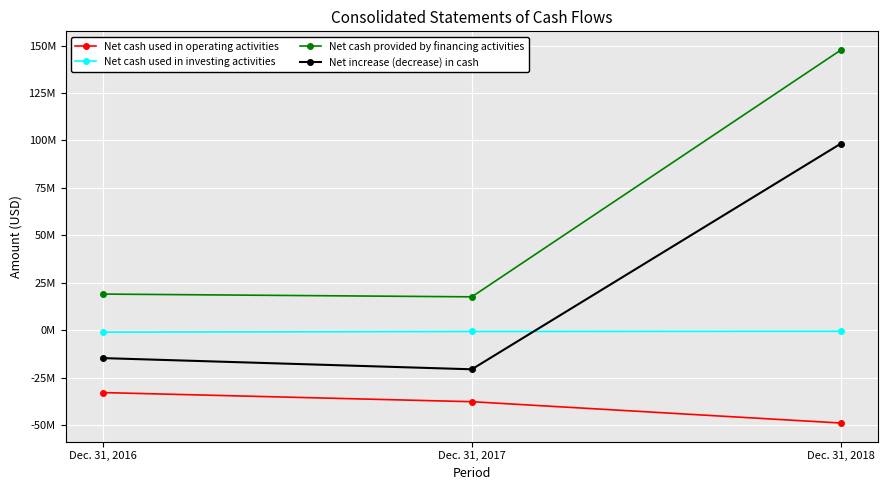

Does the chart have visible grid lines?

Yes